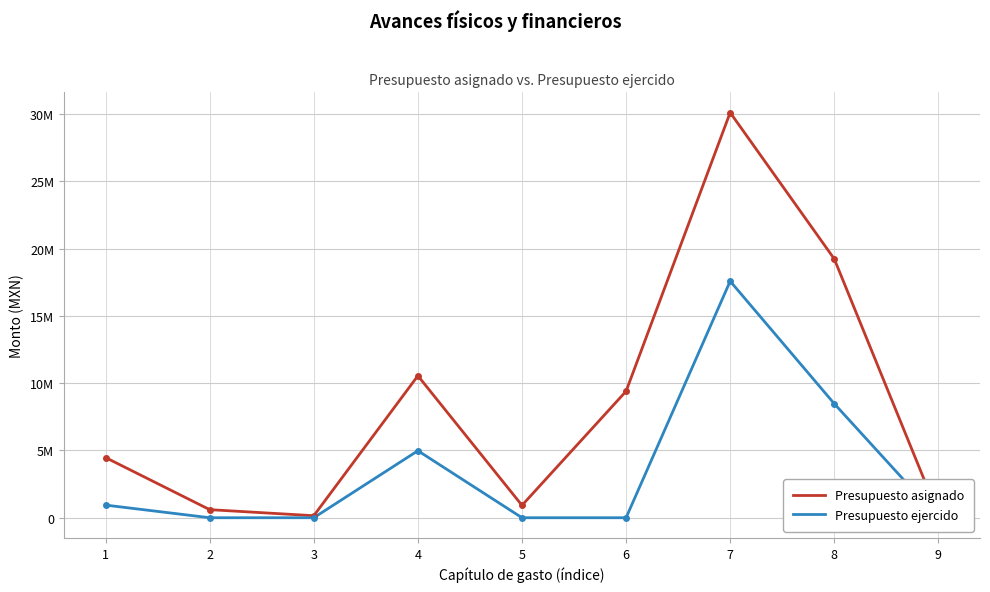

Which series has the widest spread of values?

Presupuesto asignado